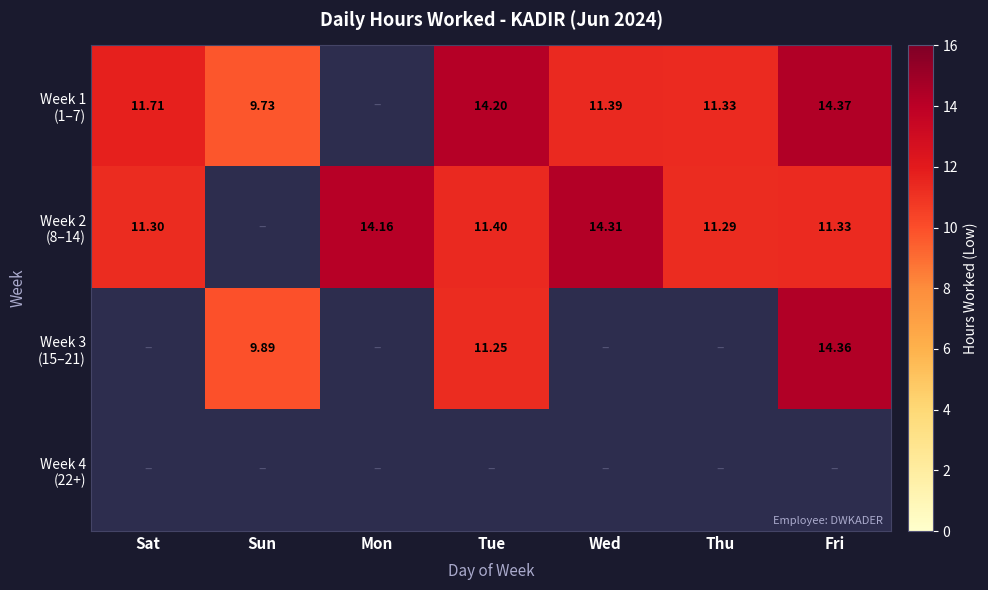

Which series has the largest range (max minus min)?

Week 1 (1–7)